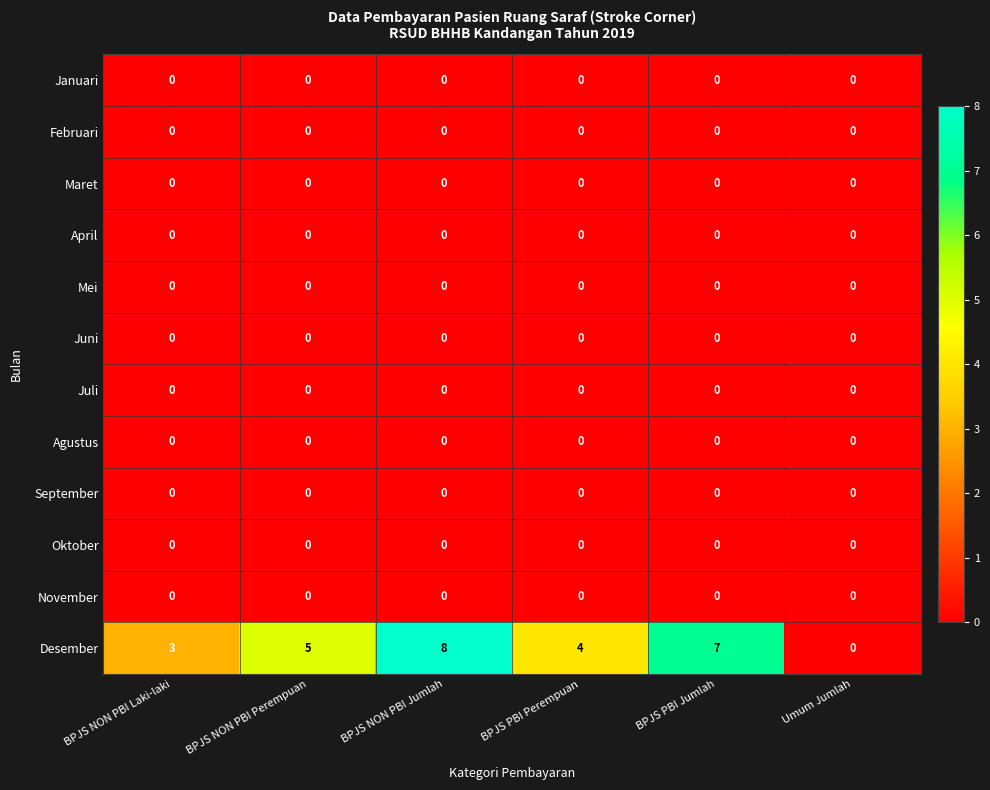

What is the maximum value shown in the chart?

8